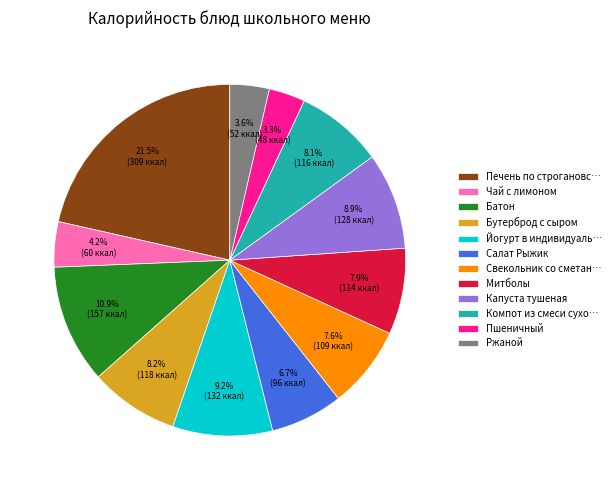

Which slice is the largest?

Печень по строгановс…